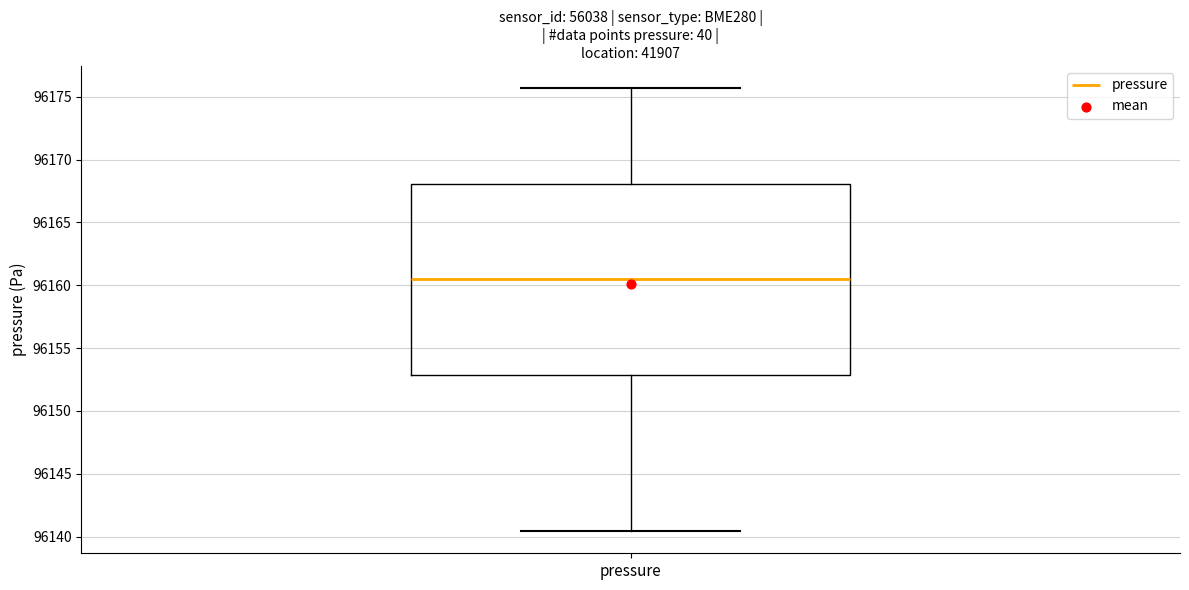

Where does the median line of the box for pressure sit on the y-axis? The values are not printed on the chart, so give them approximately, as read against the axis.

96160.5